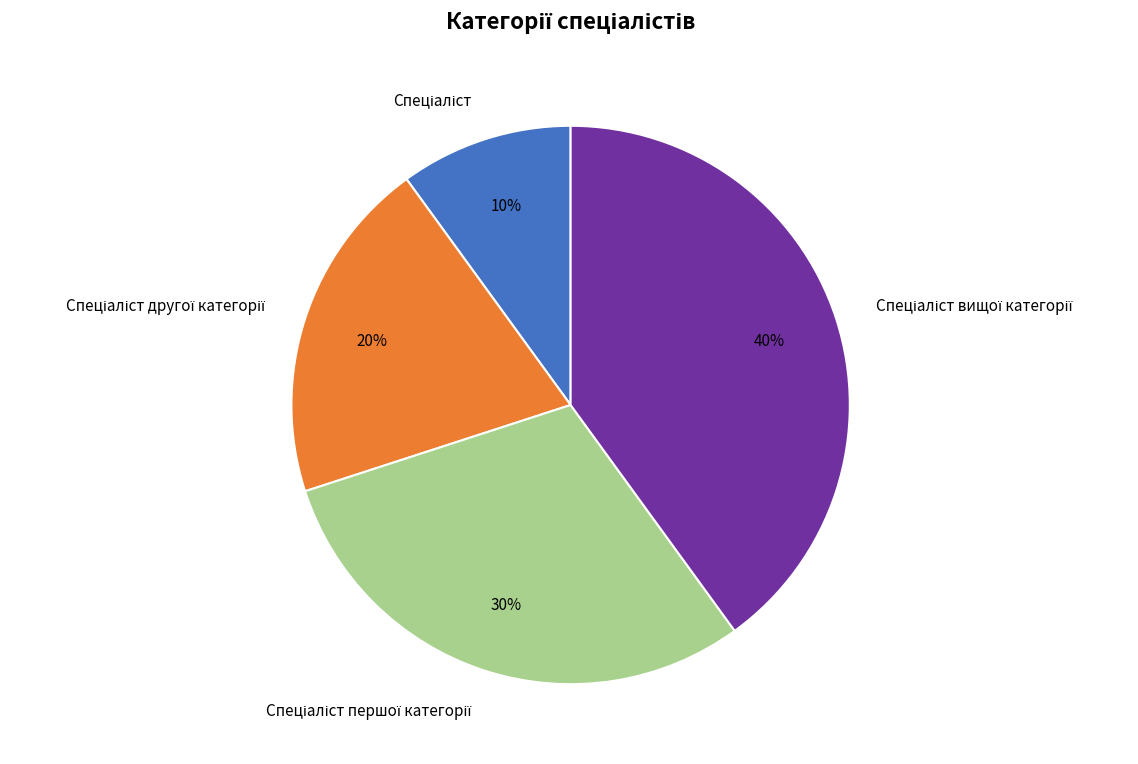

Is there a majority slice in this chart?

No